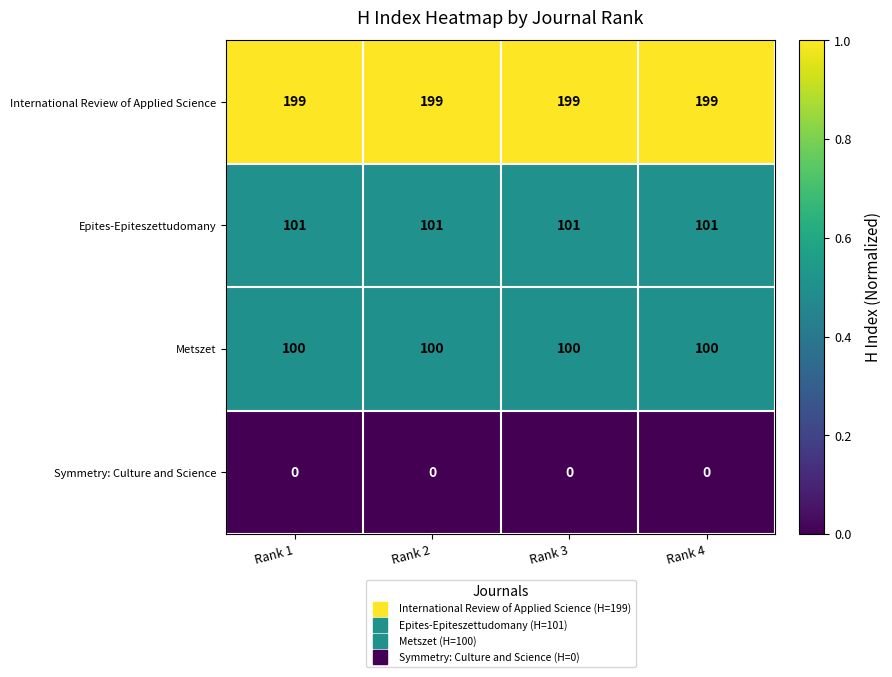

What is the spread (max minus min) of values at Rank 1?

199